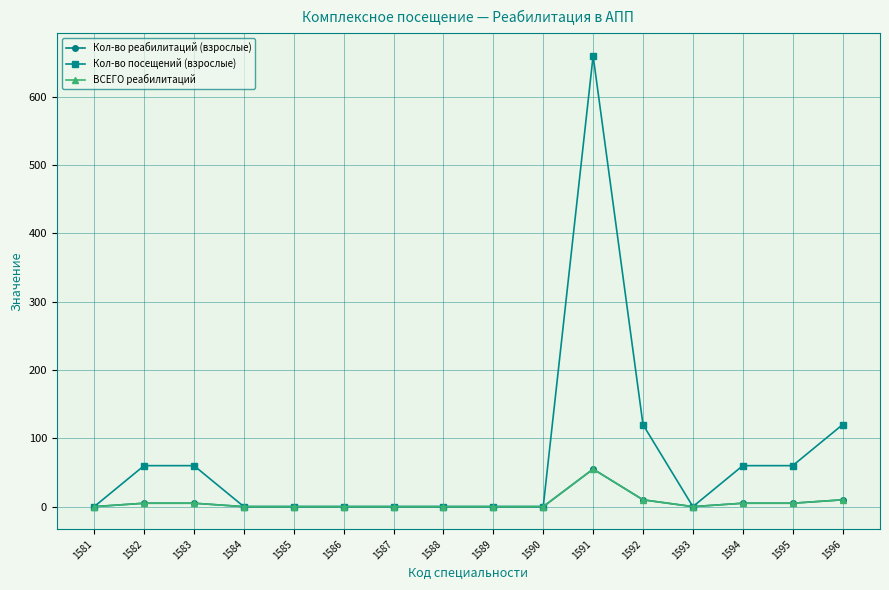

What is the value of the Кол-во посещений (взрослые) point at the 2nd from the left?

60